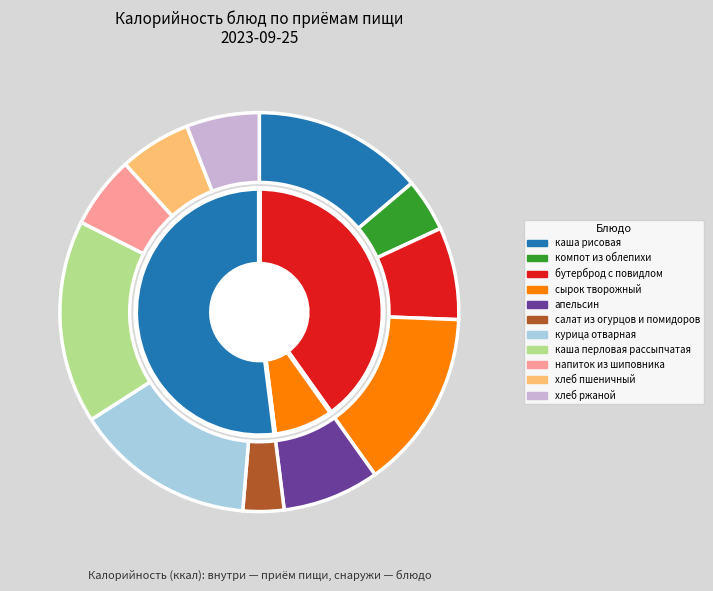

Count the number of slices in the pie.

11